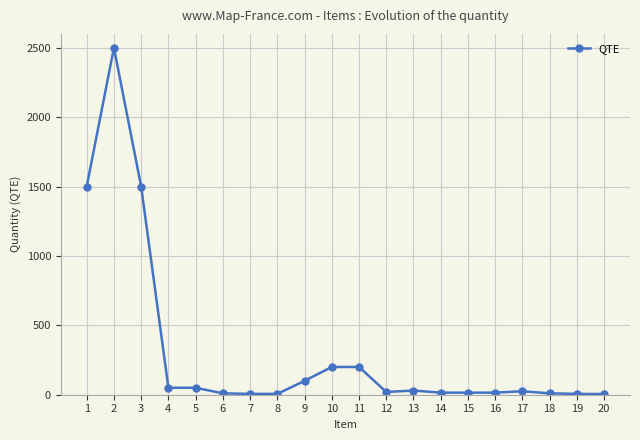

Does the chart have visible grid lines?

Yes